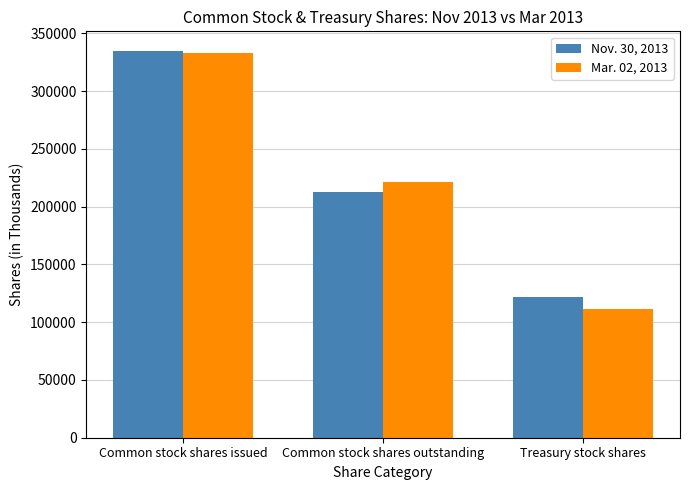

Between Common stock shares issued and Common stock shares outstanding, which series saw the biggest shift?

Nov. 30, 2013